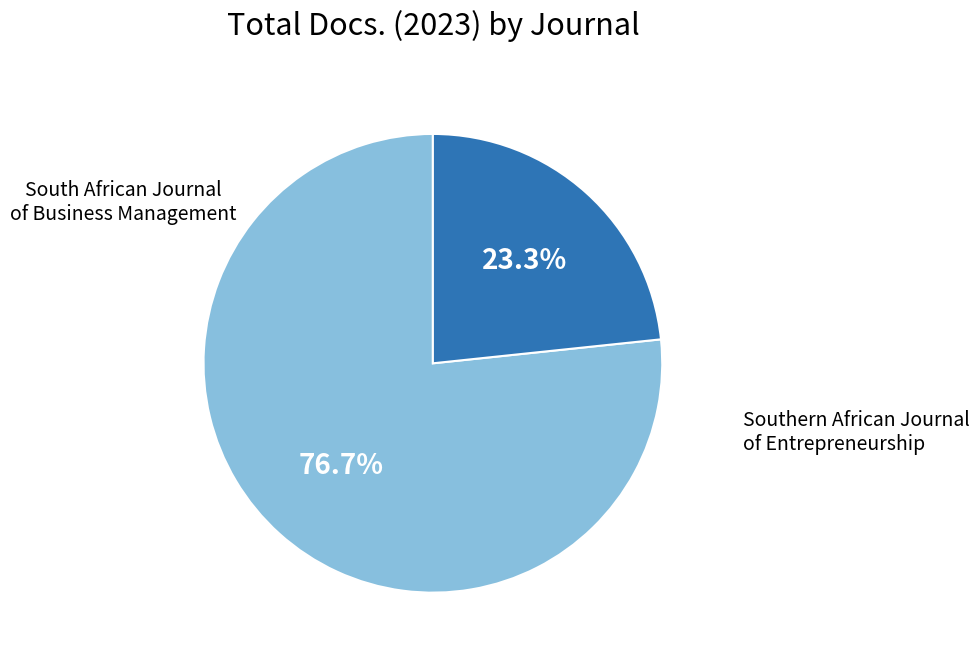

Is there any slice that represents more than half of the pie?

Yes